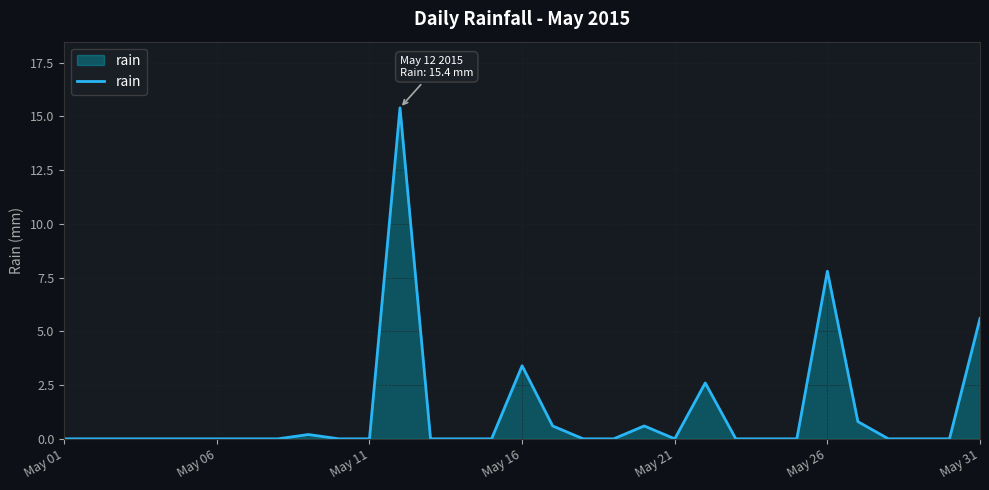

What is the difference between the maximum and minimum values?

15.4